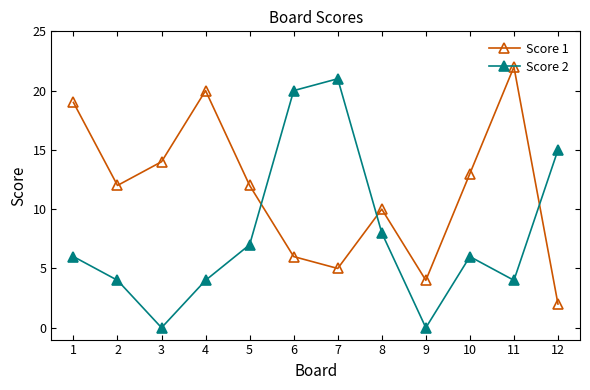

Rank the series by their maximum value, from lowest to highest.

Score 2, Score 1